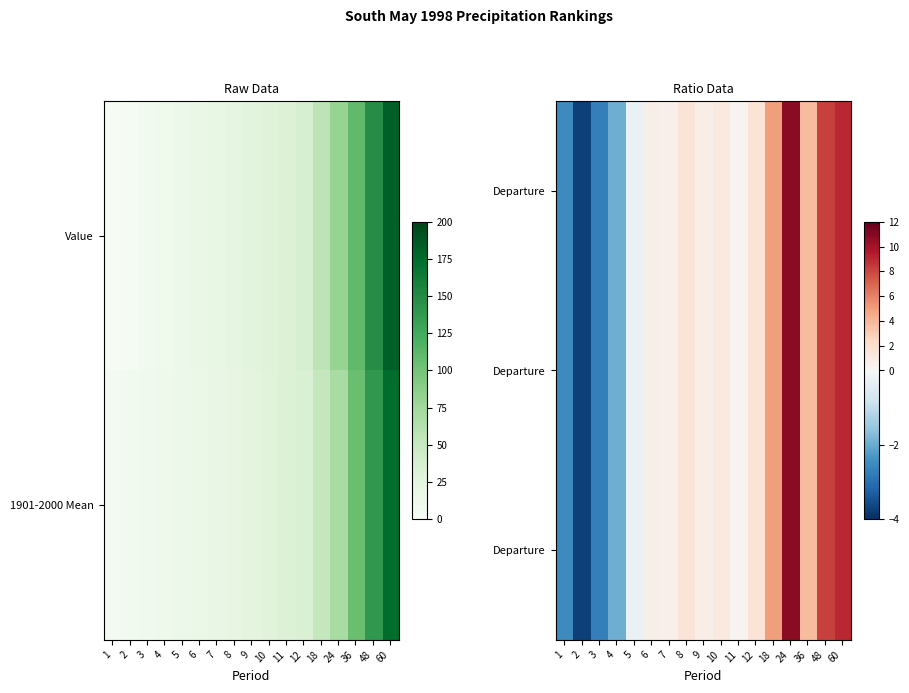

At which category is the sum across all series the highest?

24